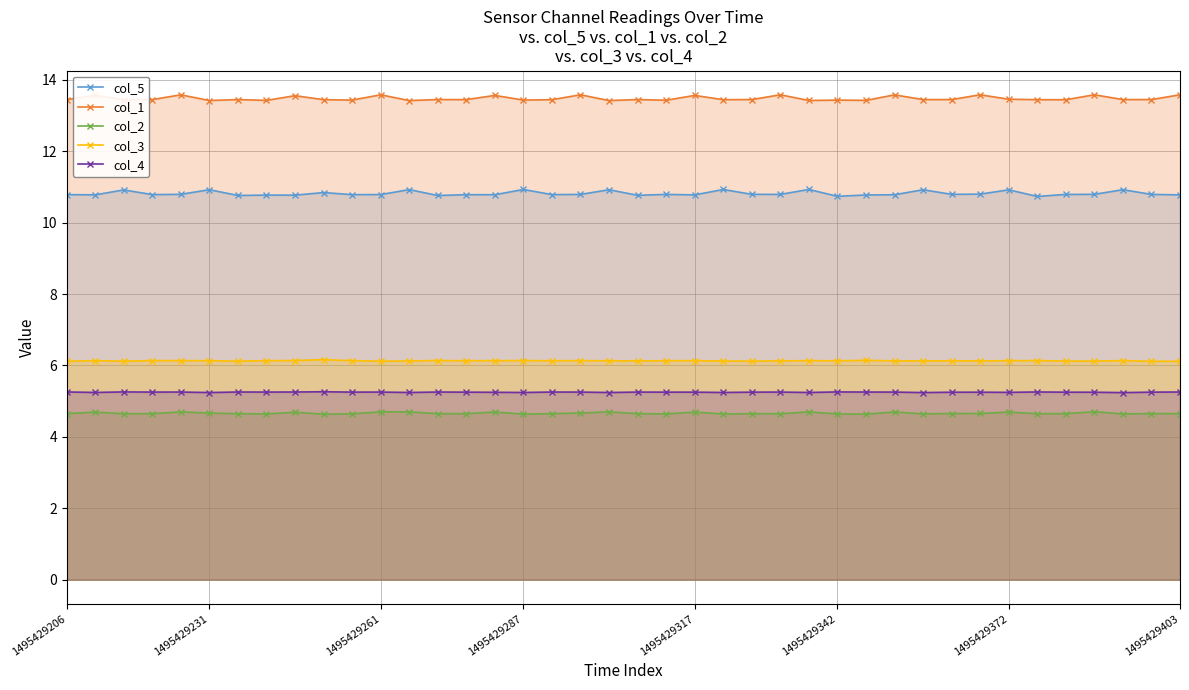

Which series has the largest total across all categories?

col_1